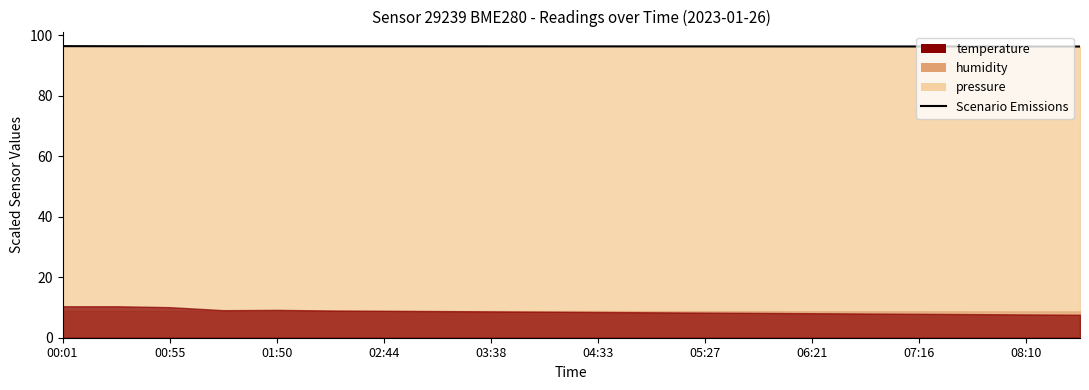

Reading left to right, extract all data points from this chart.

96.4	96.3	96.3	96.3	96.3	96.3	96.3	96.3	96.3	96.3	96.3	96.3	96.3	96.3	96.2	96.2	96.2	96.2	96.2	96.2